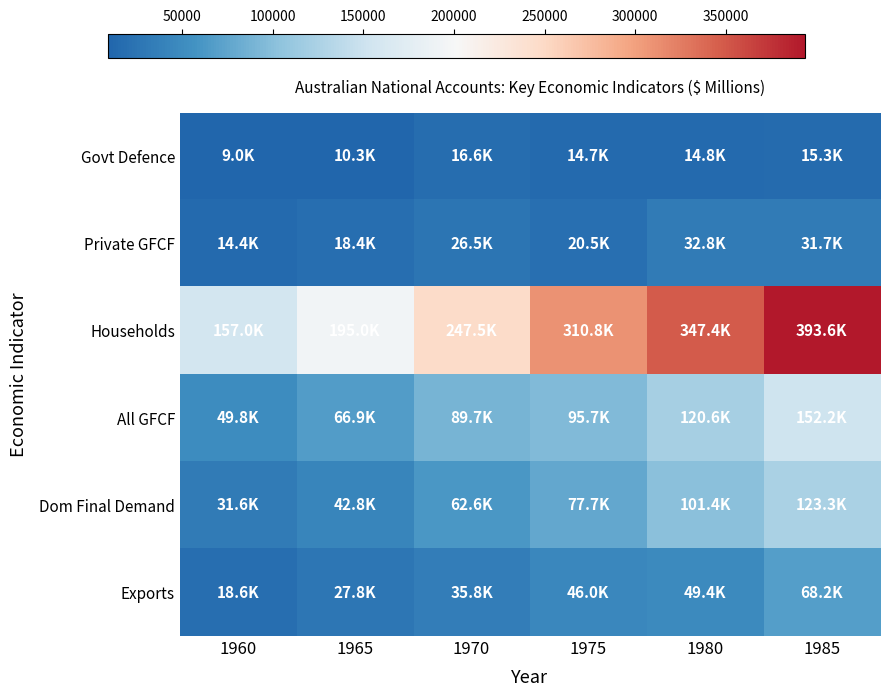

Reading left to right, extract all data points from this chart.

Govt Defence: 1960=8964	1965=10252	1970=16646	1975=14700	1980=14839	1985=15306
Private GFCF: 1960=14409	1965=18414	1970=26516	1975=20516	1980=32829	1985=31715
Households: 1960=157029	1965=195005	1970=247521	1975=310798	1980=347448	1985=393627
All GFCF: 1960=49803	1965=66901	1970=89702	1975=95733	1980=120629	1985=152153
Dom Final Demand: 1960=31609	1965=42804	1970=62629	1975=77687	1980=101406	1985=123348
Exports: 1960=18554	1965=27819	1970=35796	1975=45963	1980=49358	1985=68226